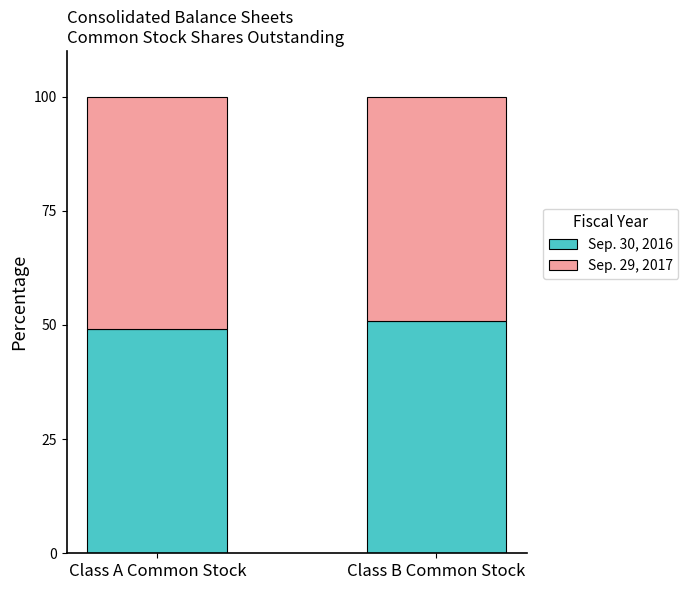

The value of Sep. 30, 2016 at Class B Common Stock is 26.6. True or false?

False